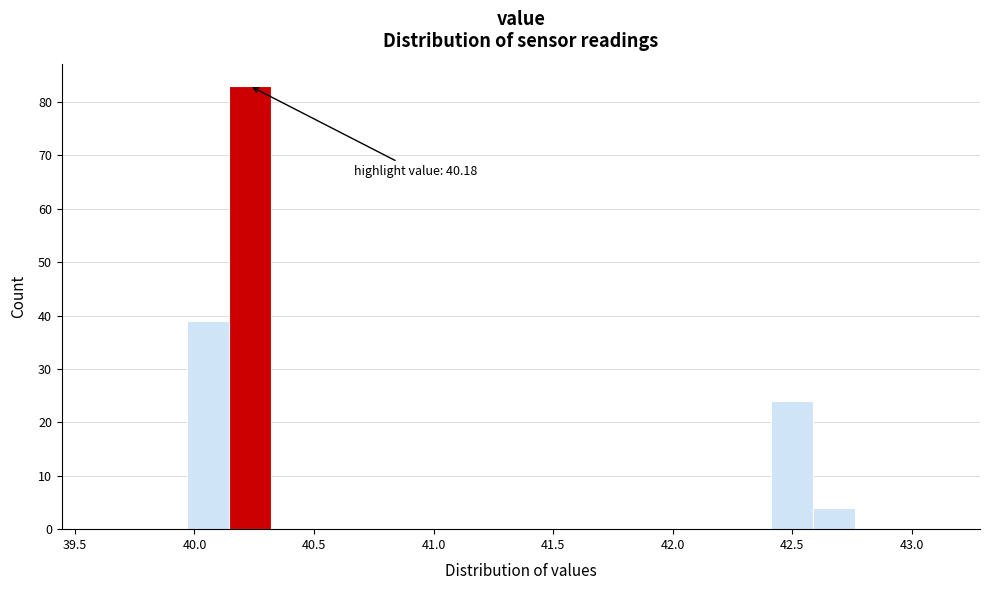

Read against the x-axis, roughly where is the centre of the tallest bar?

40.25